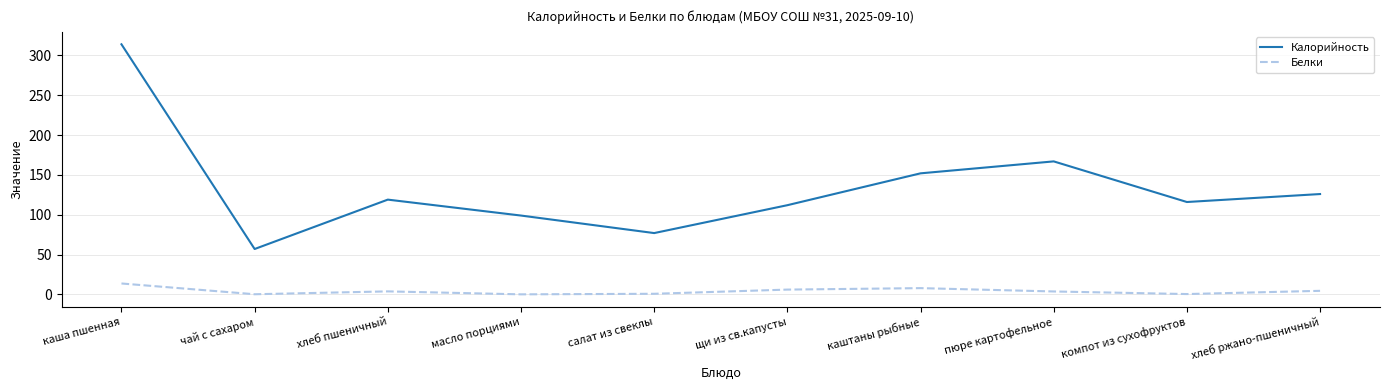

Does the chart have visible grid lines?

Yes